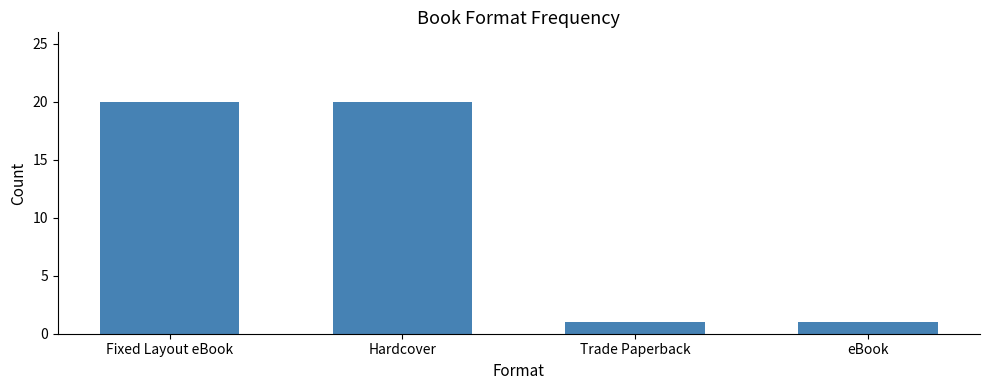

Reading left to right, transcribe all the data shown in this chart.

Fixed Layout eBook=20	Hardcover=20	Trade Paperback=1	eBook=1